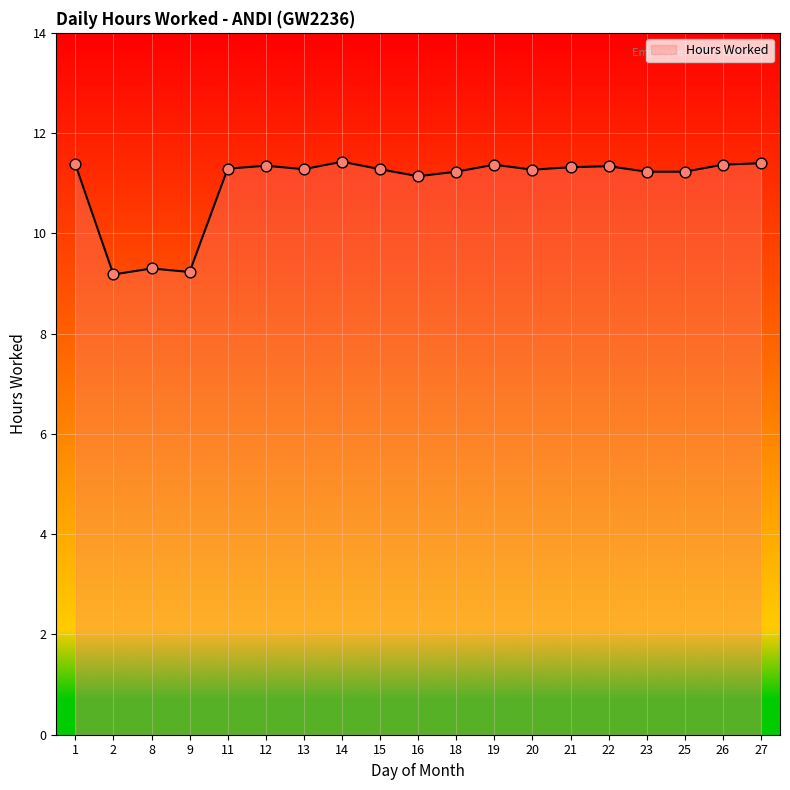

What is the change in value from 21 to 25?

-0.1